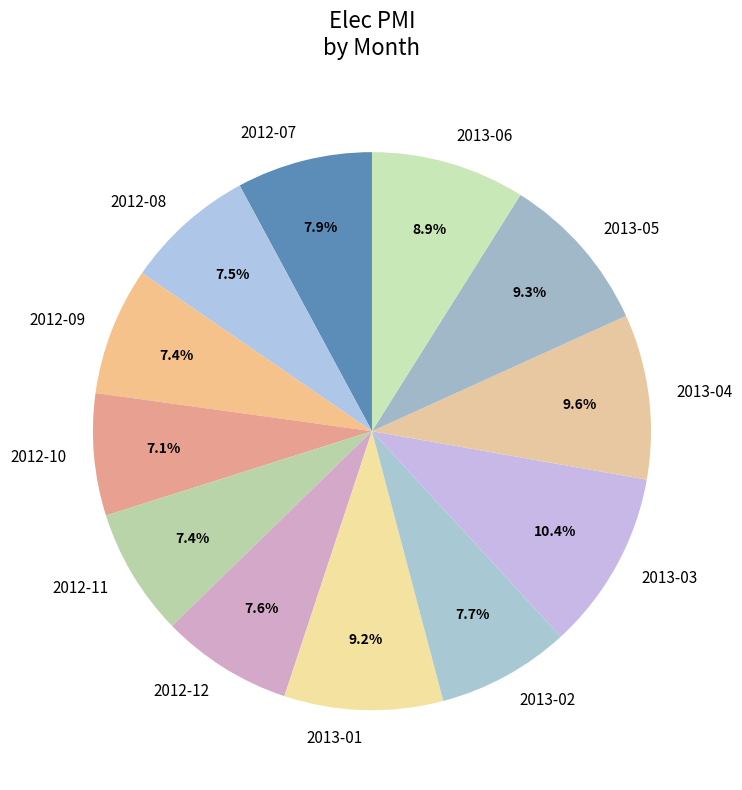

Which category has the biggest portion of the pie?

2013-03